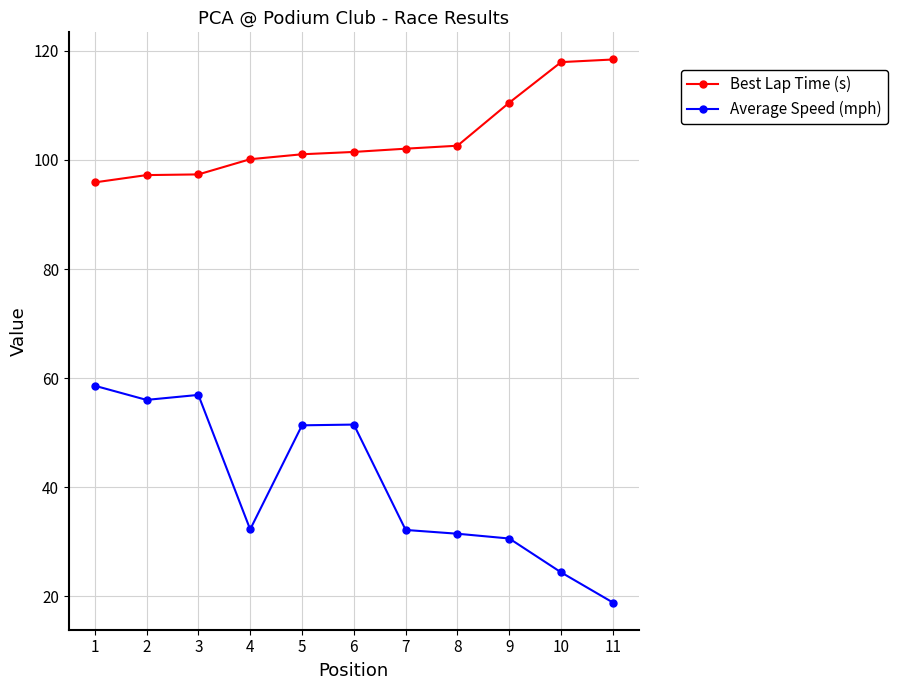

What is the greatest value displayed?

118.4